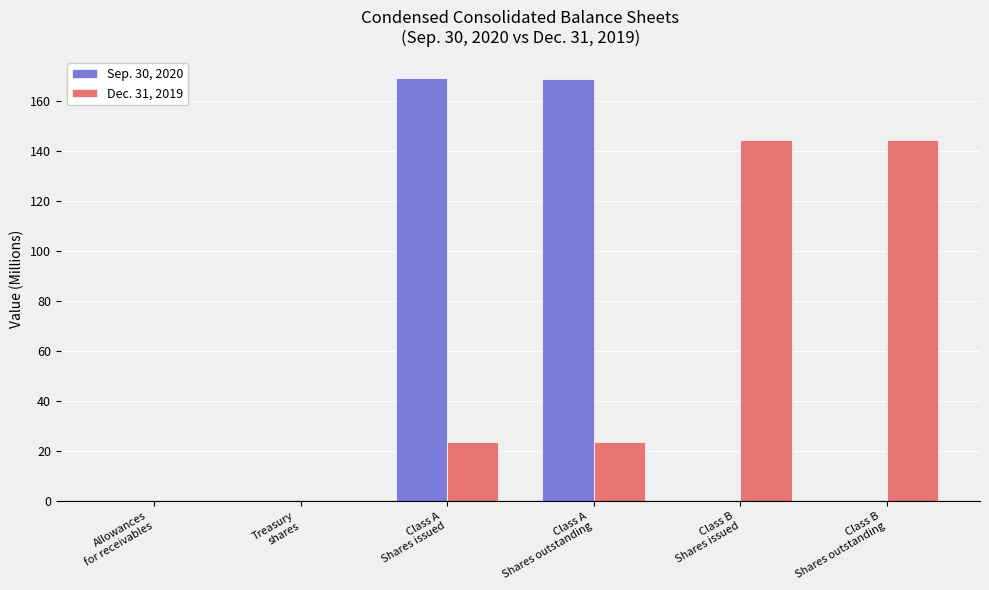

What is the highest value of the Dec. 31, 2019 series?

144.3